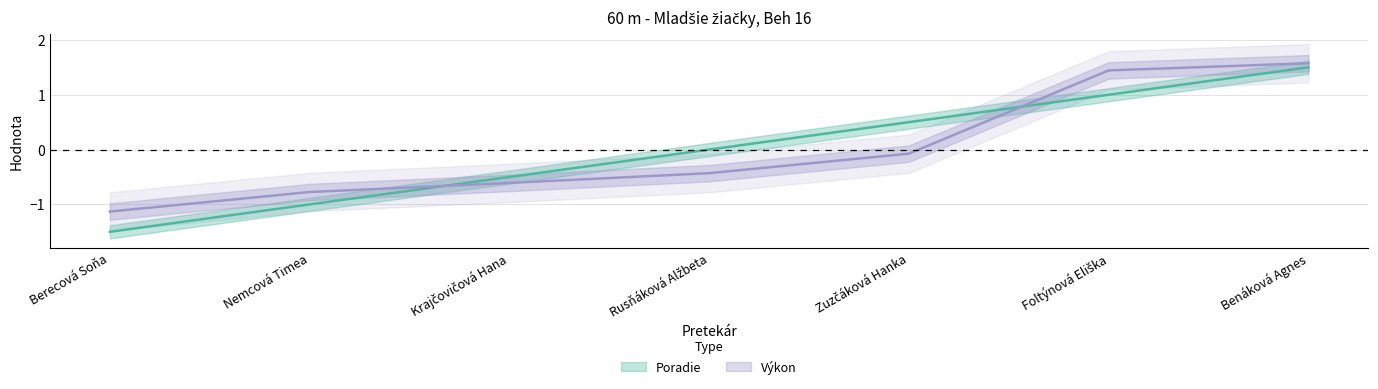

What is the label of the 3rd point from the left?

Krajčovičová Hana